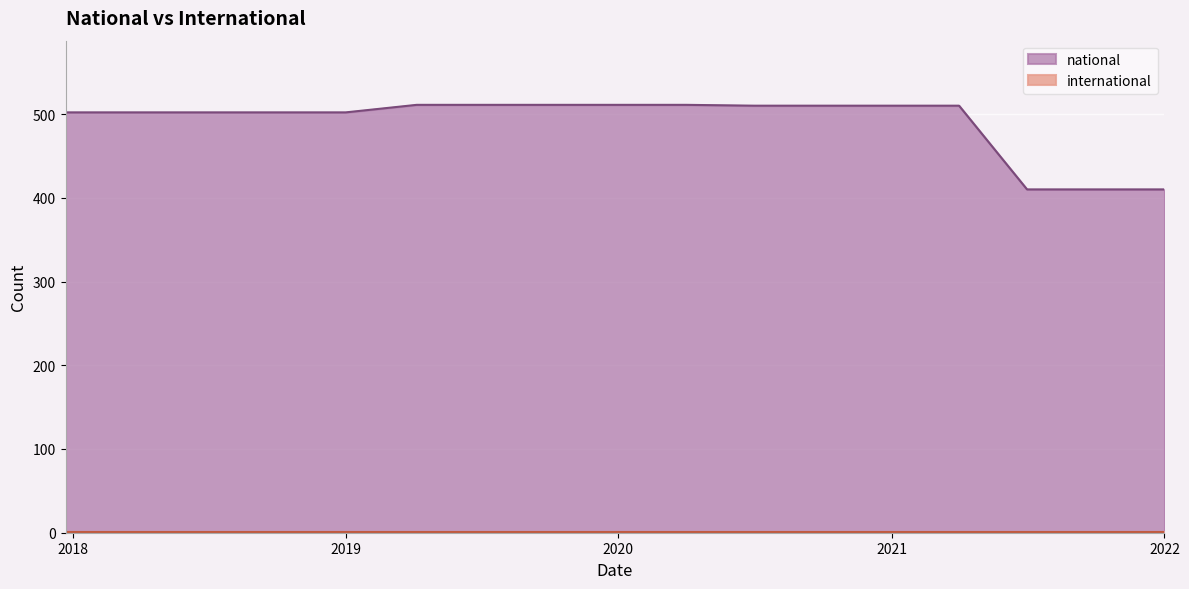

The value at 2021-10-01 is 410. True or false?

True